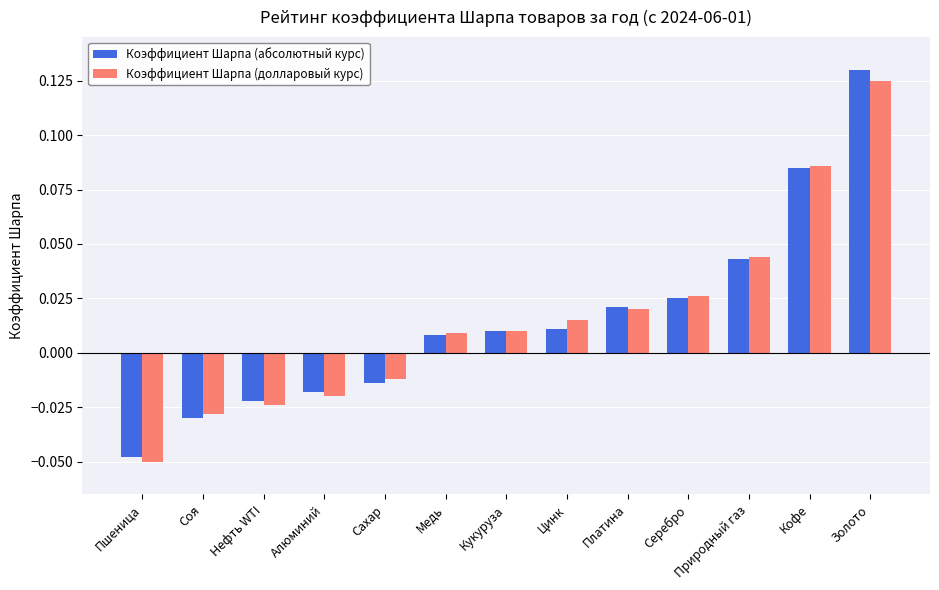

How many bars are there in total?

26